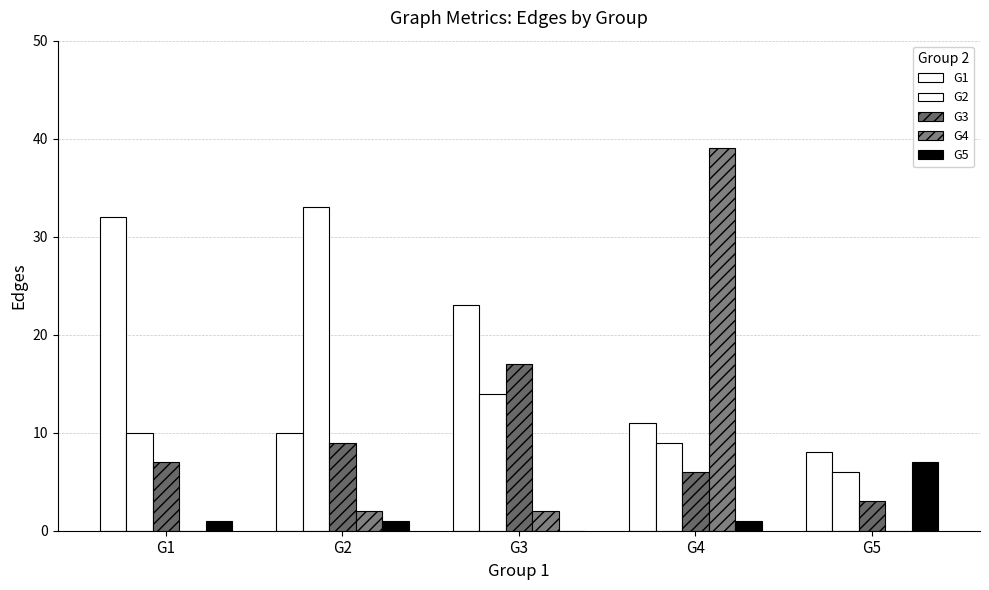

How many groups of bars are there?

5